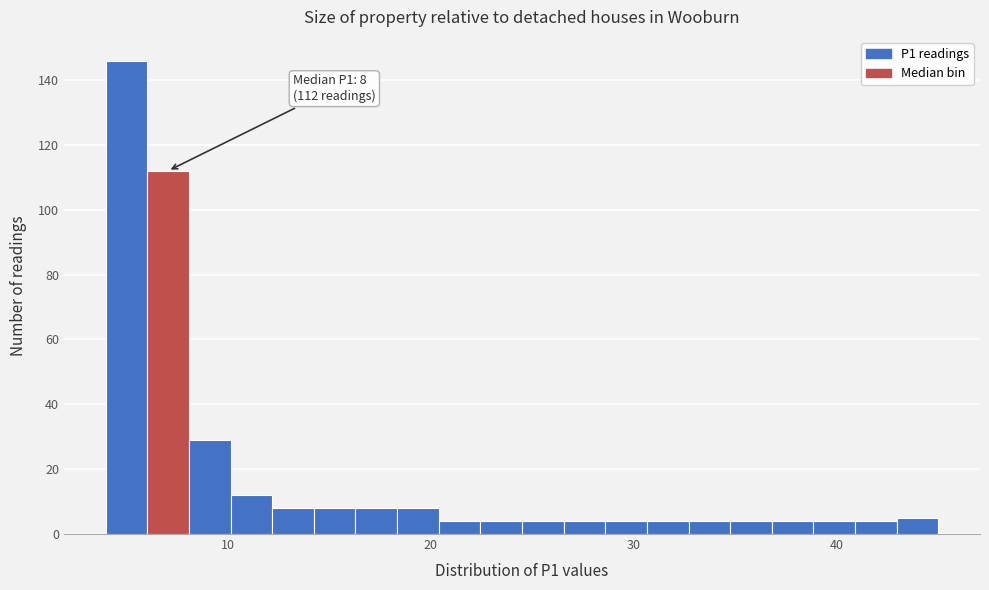

Around what value on the x-axis is the tallest bar? Give the approximate position of its centre, as read against the axis.

5